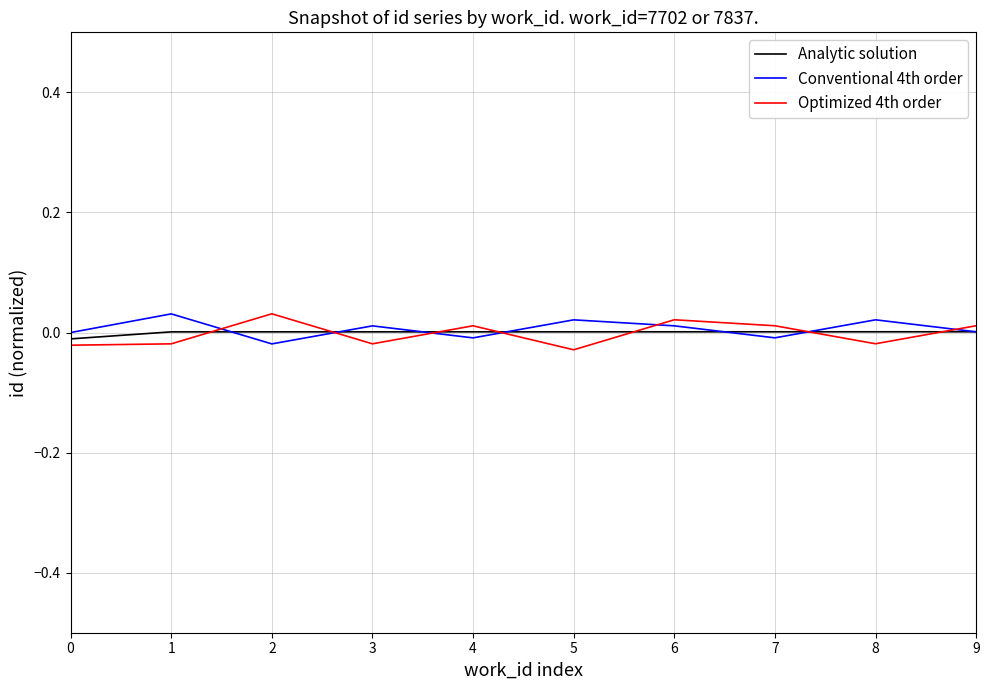

How many values in Optimized 4th order are below zero?

5